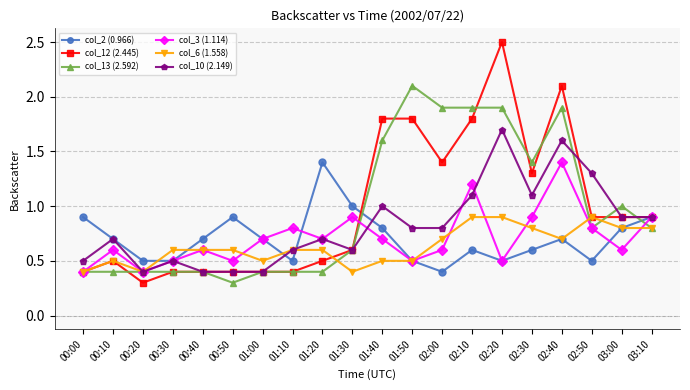

What is the difference between the highest and lowest values at 01:40?

1.3